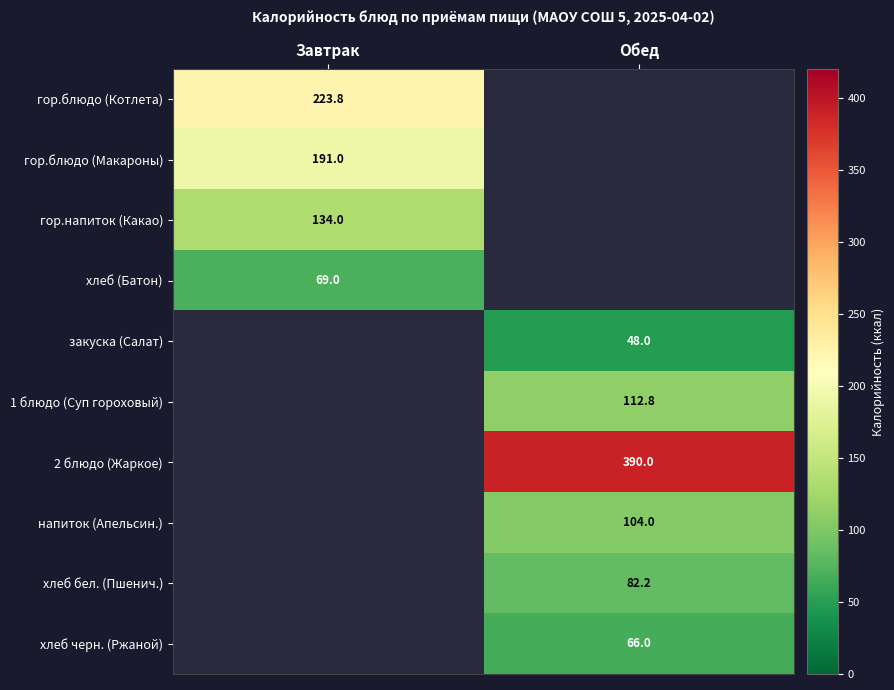

The закуска (Салат) series shows 48.0 at Обед. True or false?

True